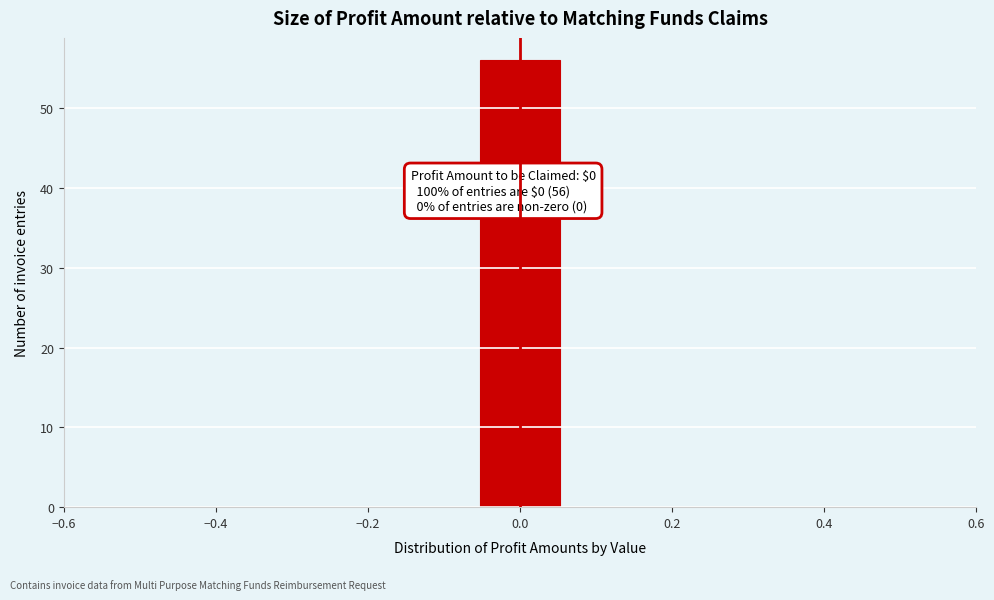

Over which range of the x-axis is the bar tallest?

-0.06 to 0.06